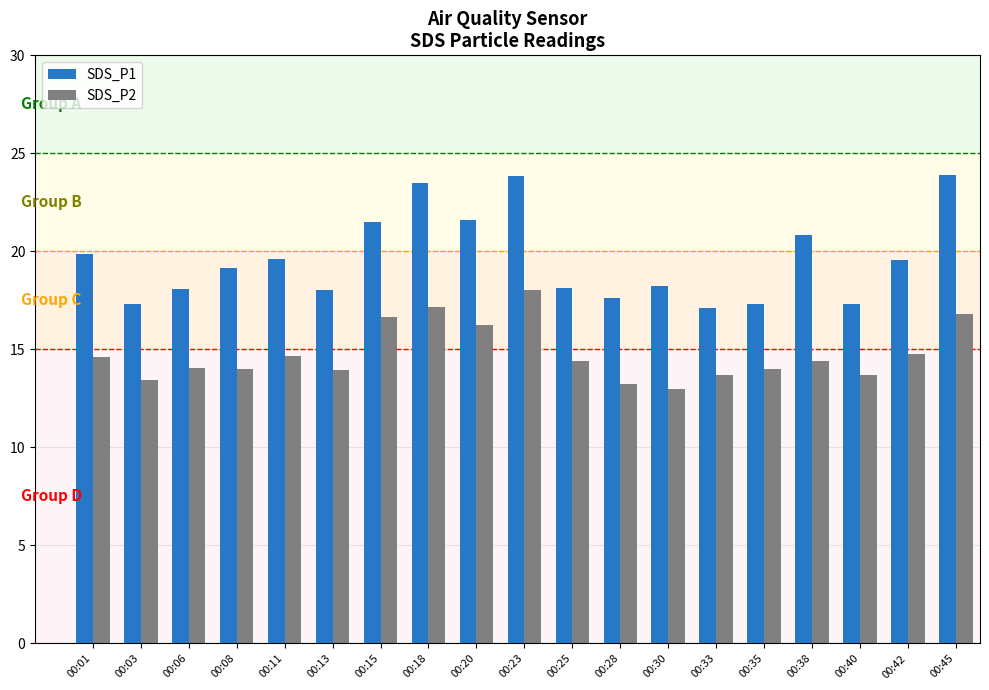

What is the minimum value shown in the chart?

13.0